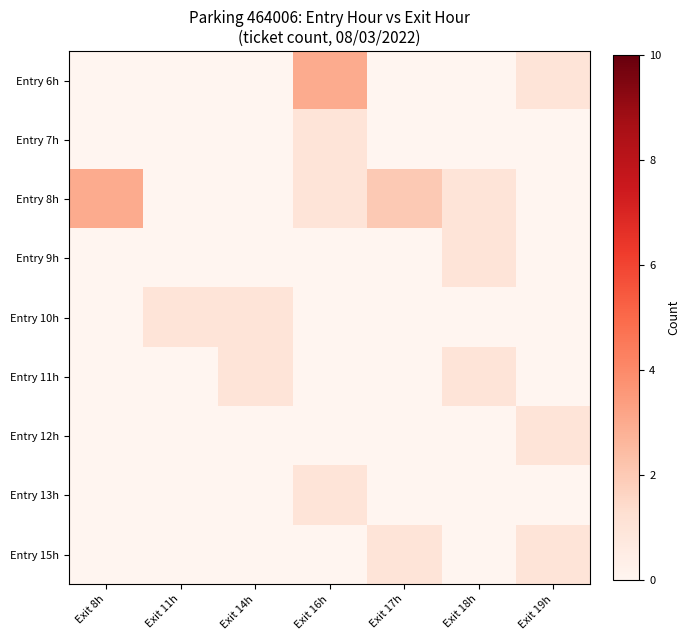

Between Exit 16h and Exit 17h, which is larger?

Exit 16h